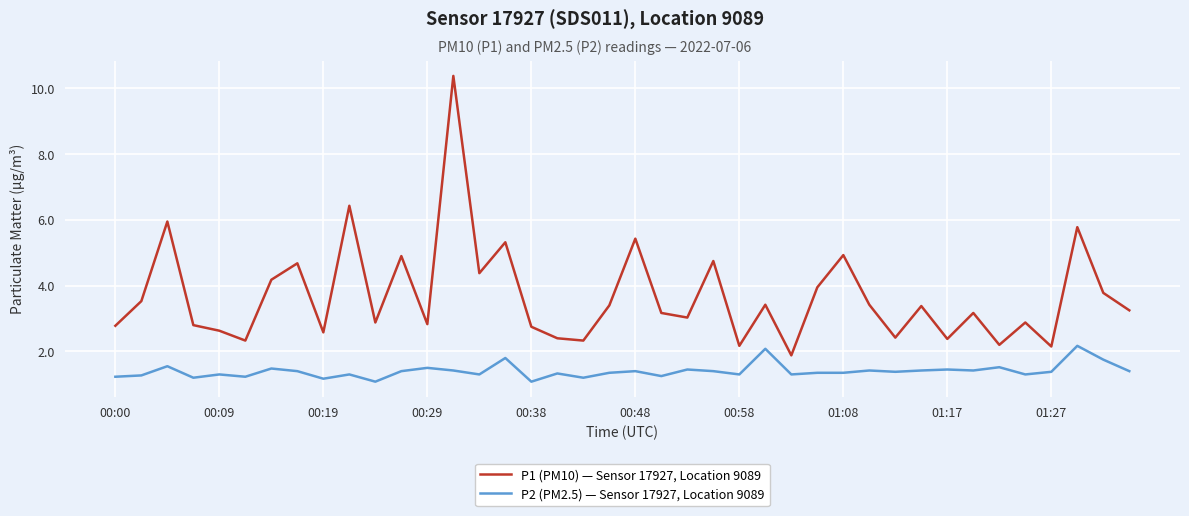

List the series in order of their overall mean, lowest first.

P2 (PM2.5) — Sensor 17927, Location 9089, P1 (PM10) — Sensor 17927, Location 9089